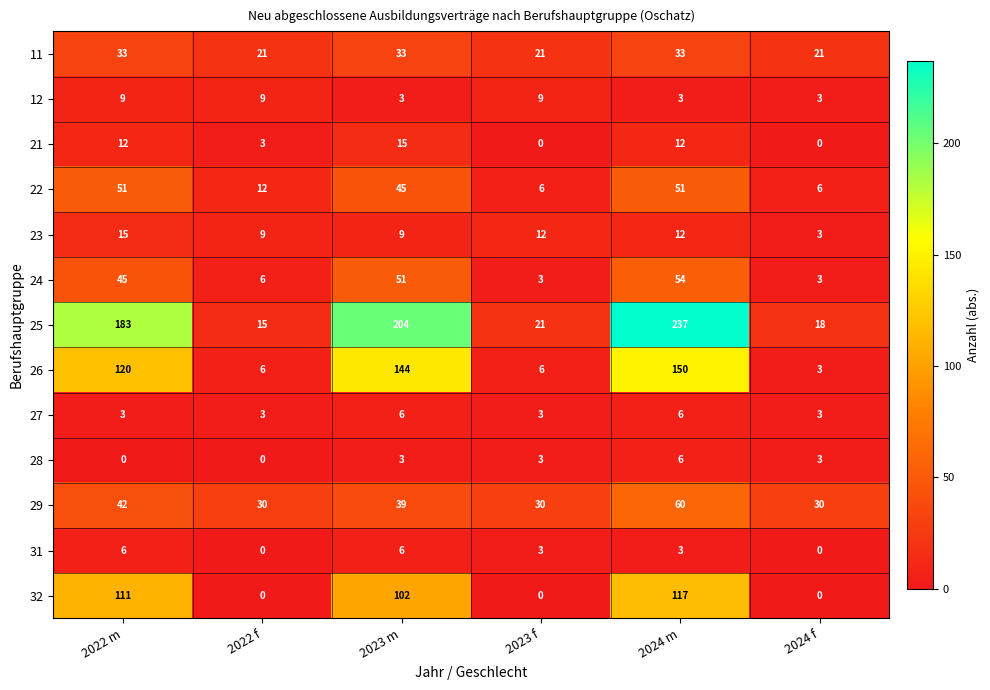

At which category does the chart reach its peak across all series?

2024 m